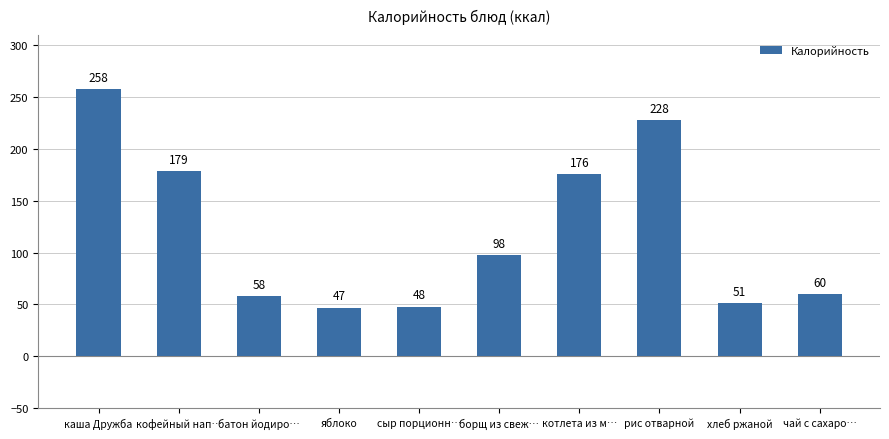

Rank the categories by value from highest to lowest.

каша Дружба, рис отварной, кофейный нап…, котлета из м…, борщ из свеж…, чай с сахаро…, батон йодиро…, хлеб ржаной, сыр порционн…, яблоко